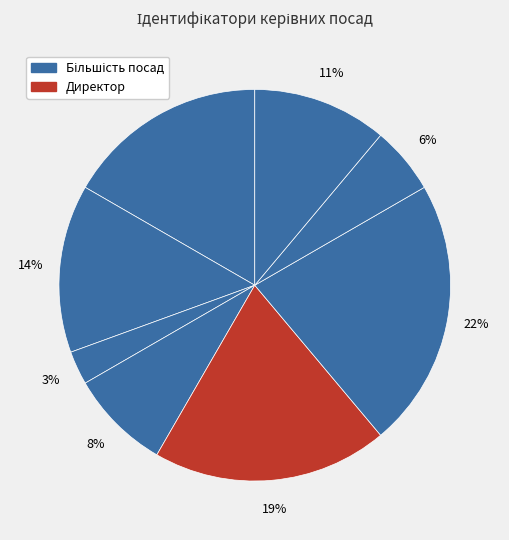

How many segments does this pie chart have?

8